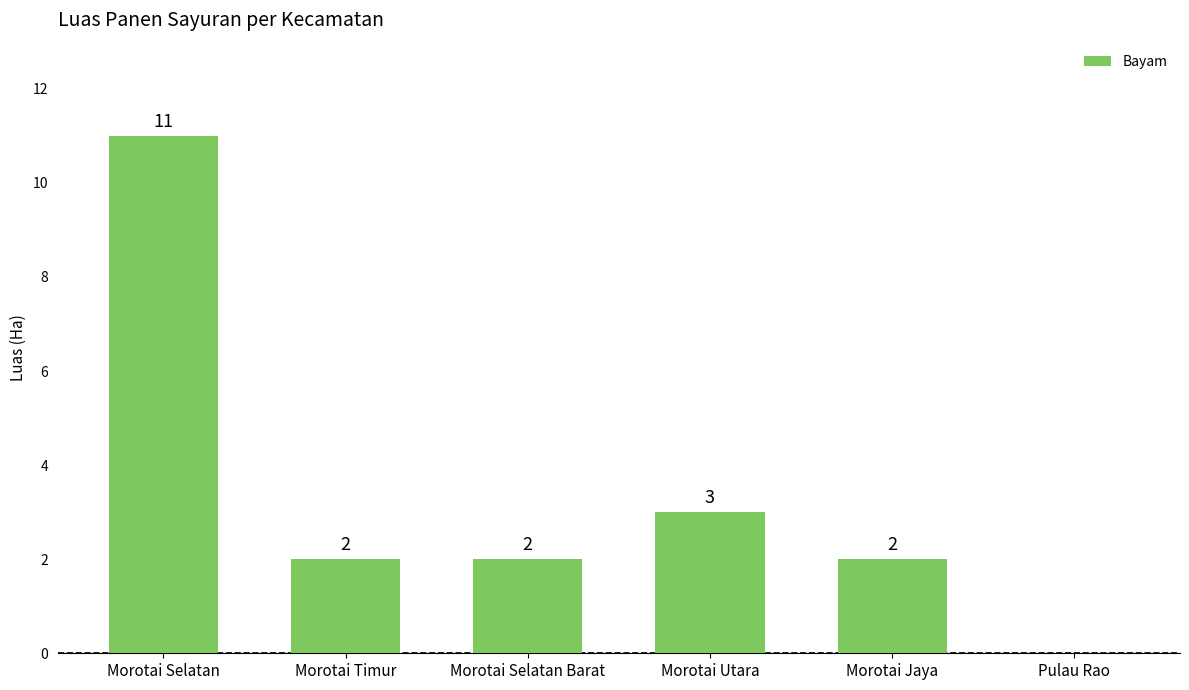

The chart shows a value of 3 at Morotai Jaya. True or false?

False